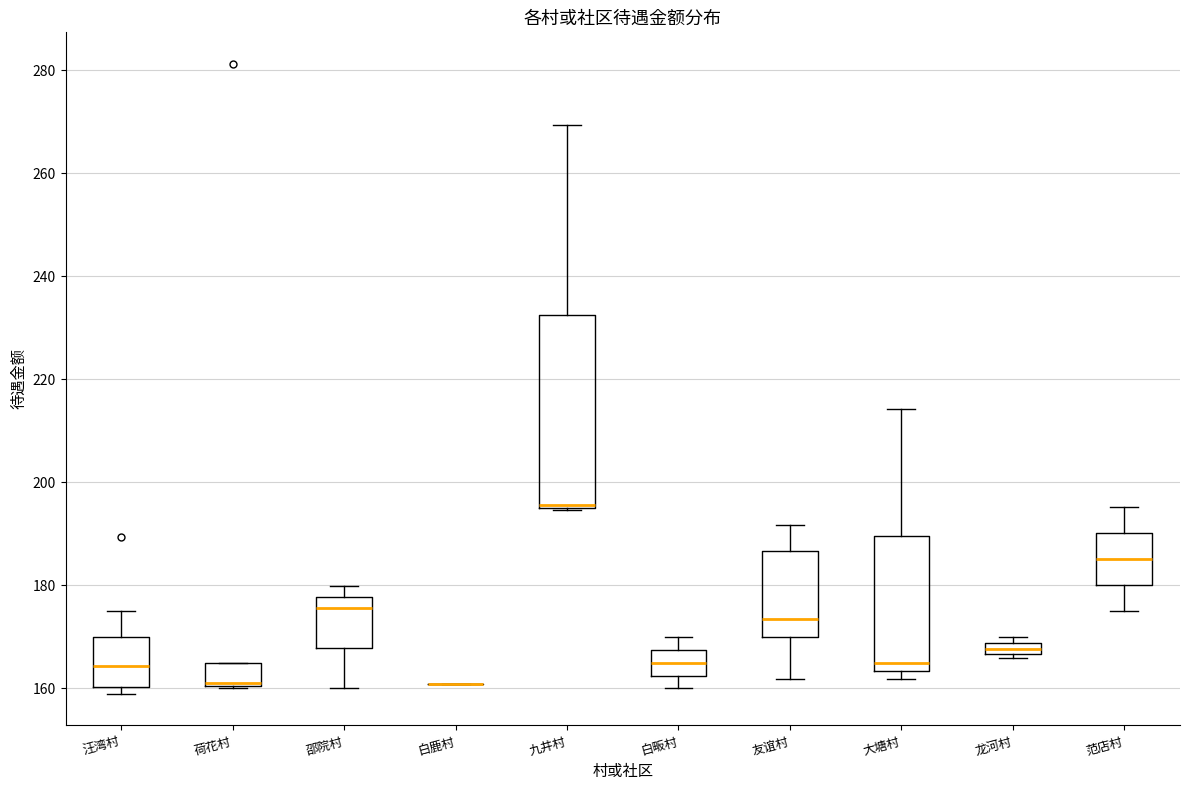

Comparing the boxes themselves (not the whiskers), which one is the tallest?

九井村